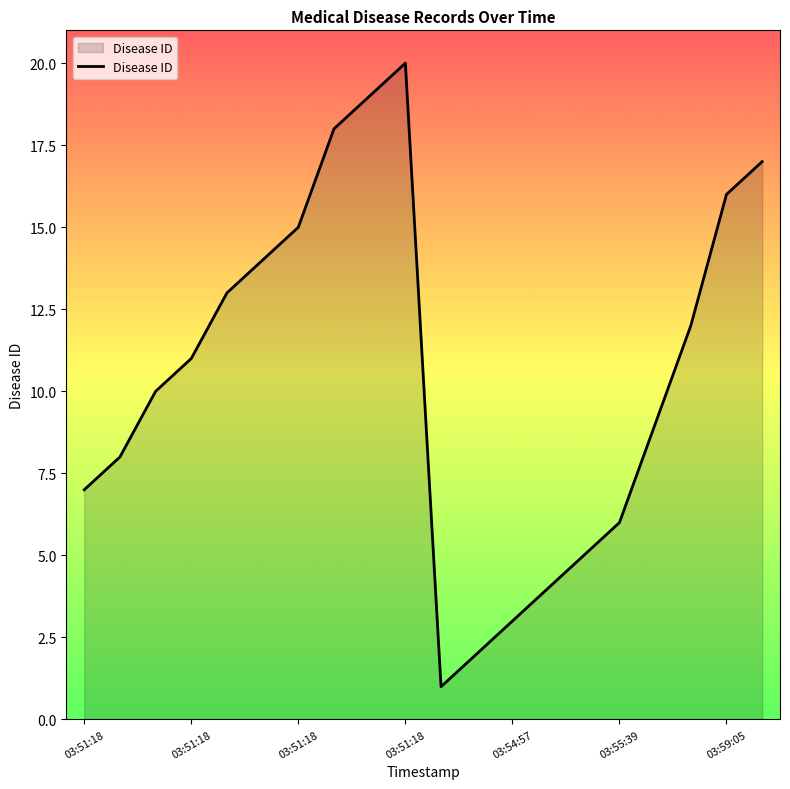

What is the sum of all values?

210